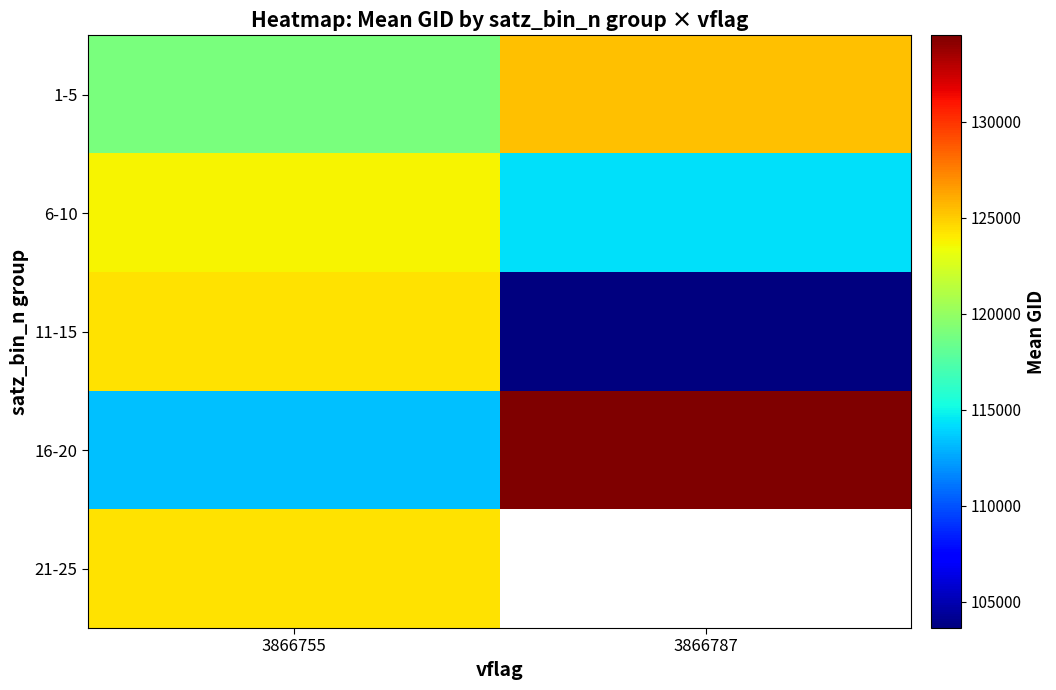

What is the difference between the highest and lowest values at 3866755?

11039.3